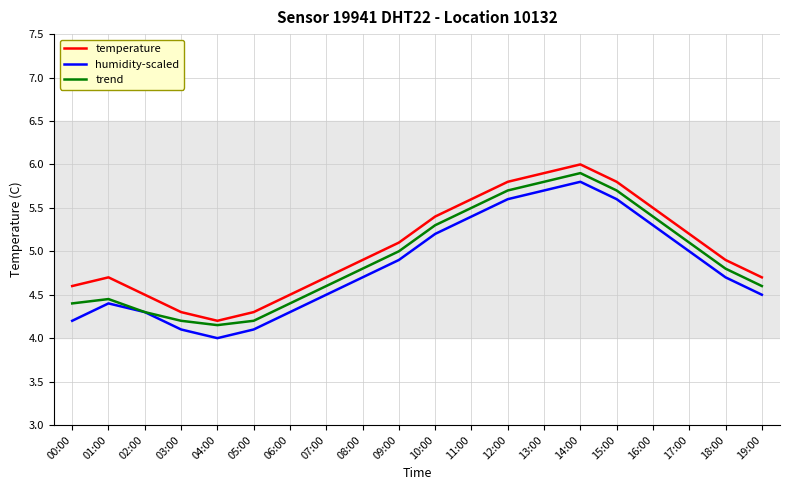

What position from the left is 18:00?

19